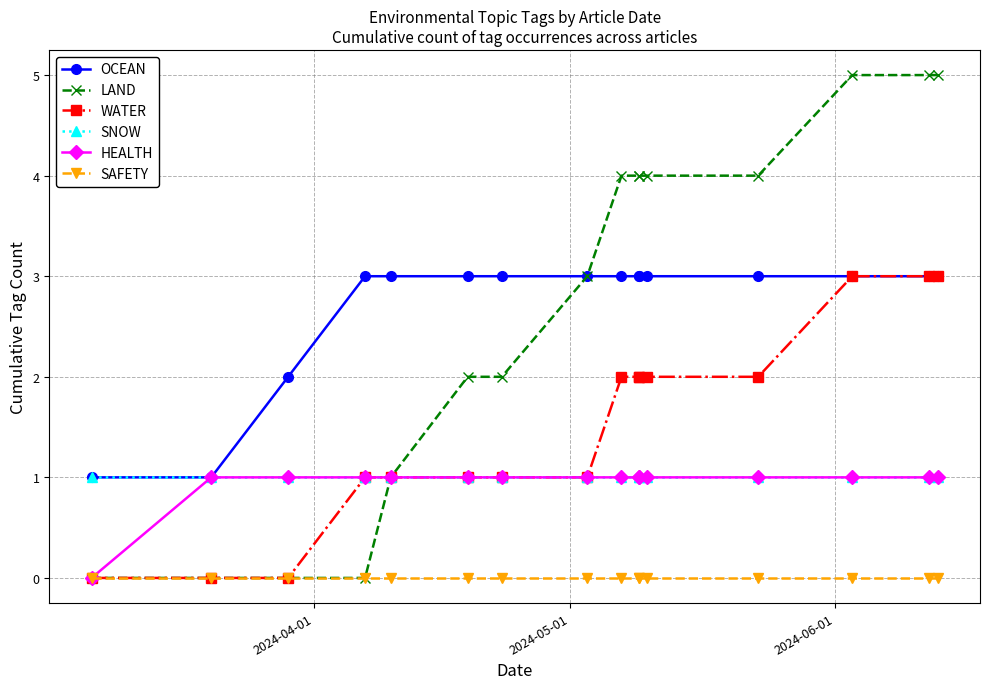

Does the chart have visible grid lines?

Yes